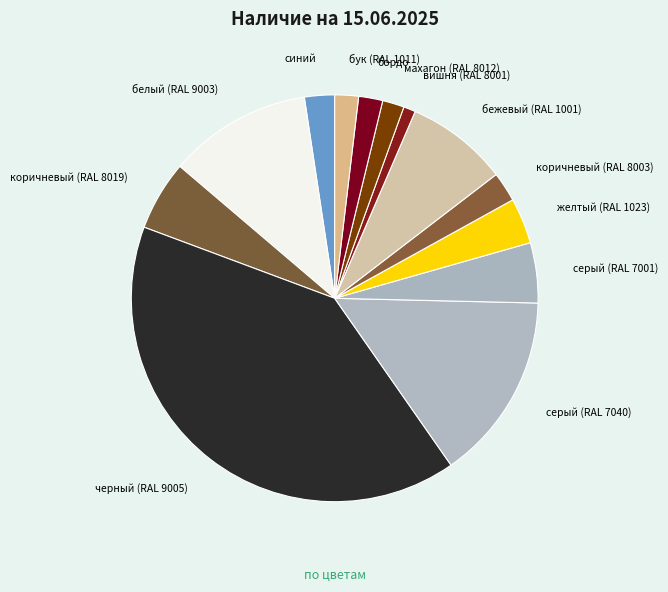

Does коричневый (RAL 8019) represent more than half of the total?

No